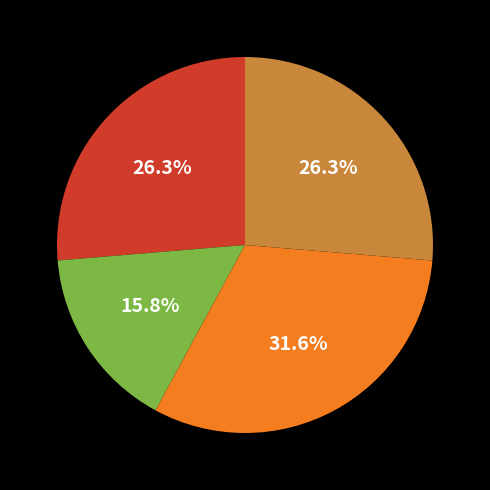

Does any single category account for the majority?

No